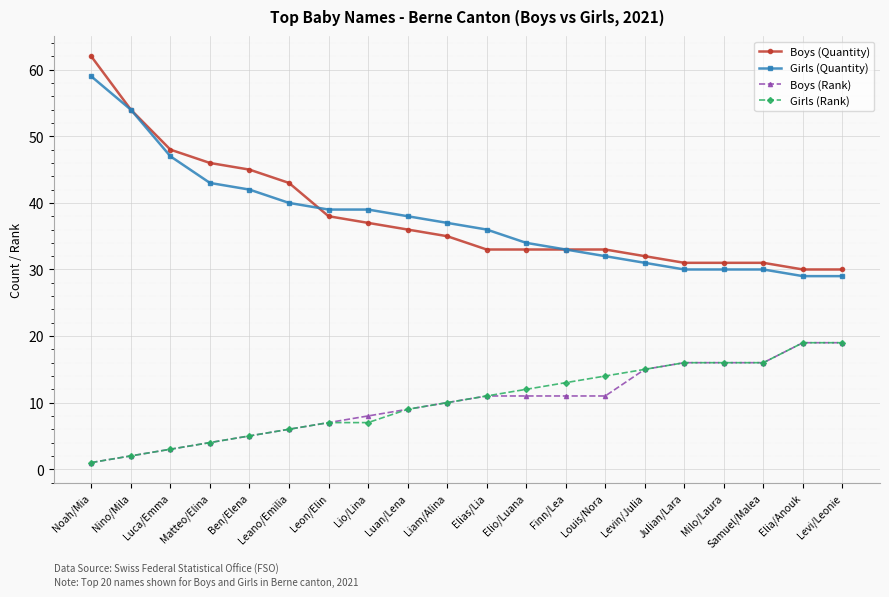

At which category does the chart reach its peak across all series?

Noah/Mia